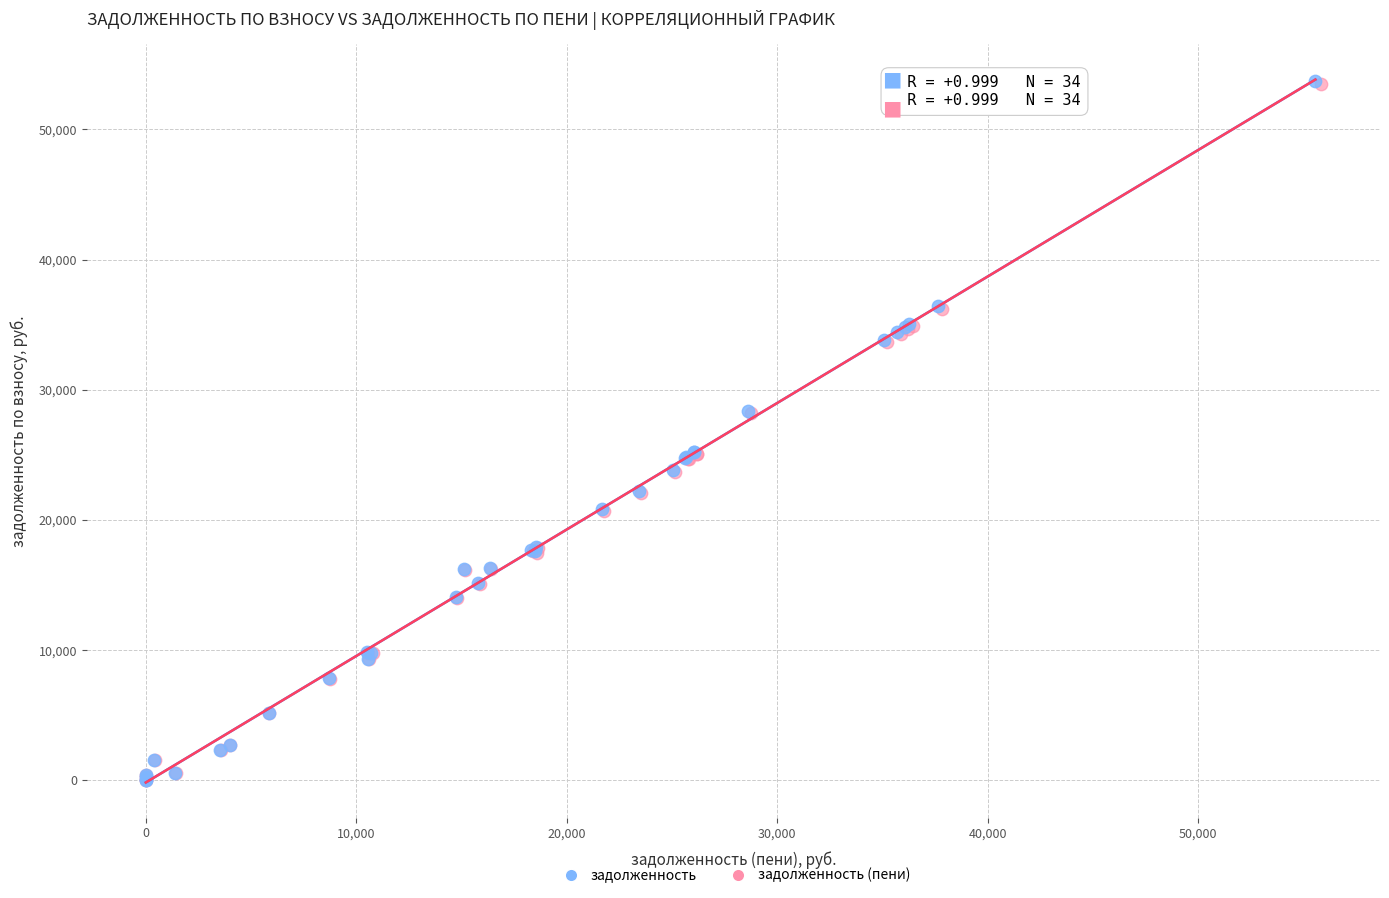

Which series has the largest Y range (max minus min)?

задолженность